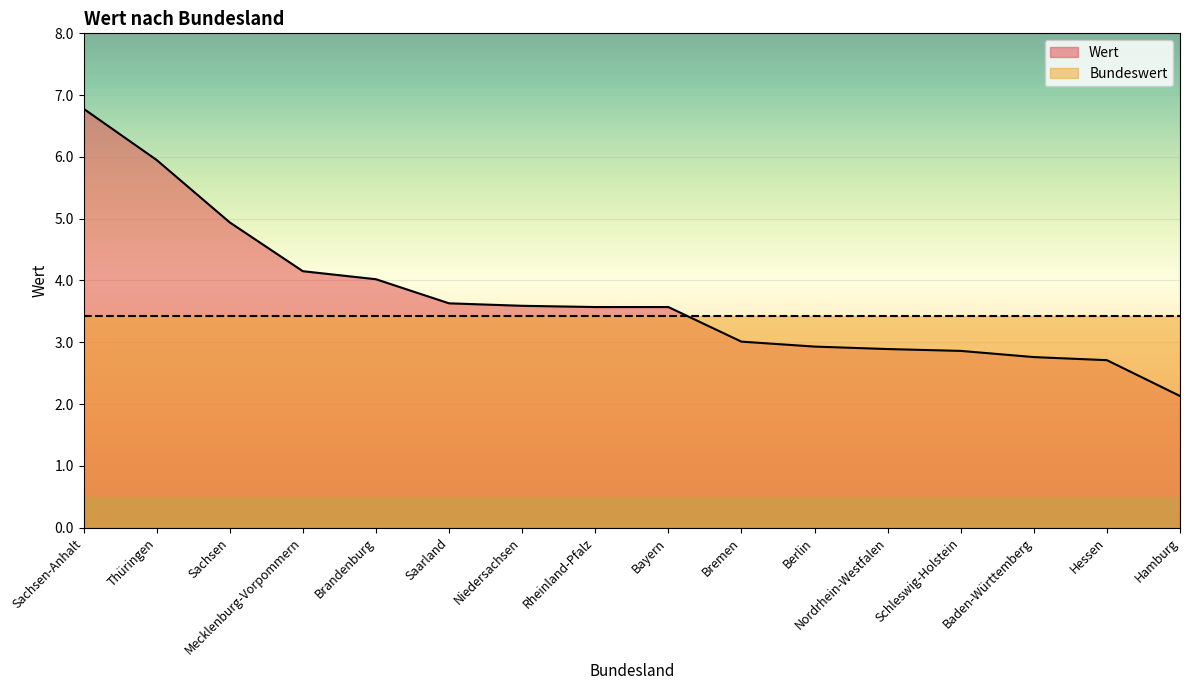

Which label corresponds to the smallest value in the chart?

Hamburg